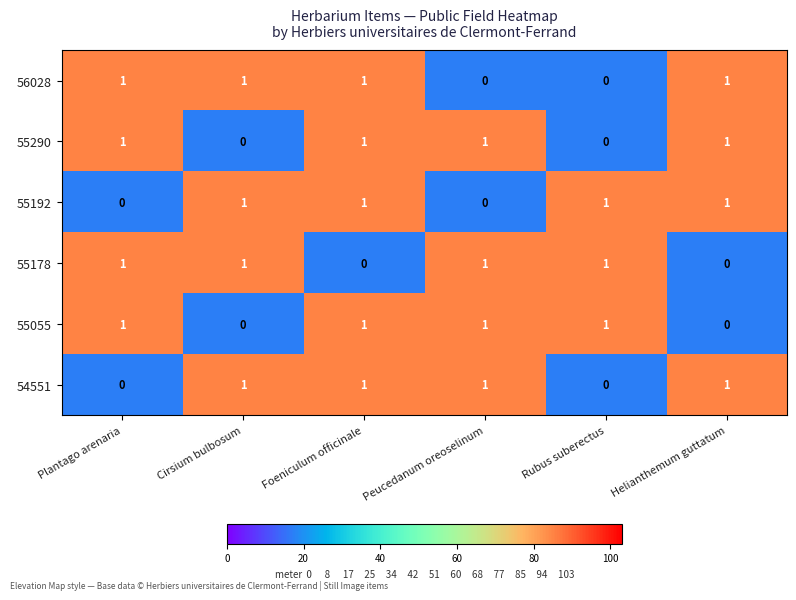

The value of 55192 at Rubus suberectus is 1. True or false?

True